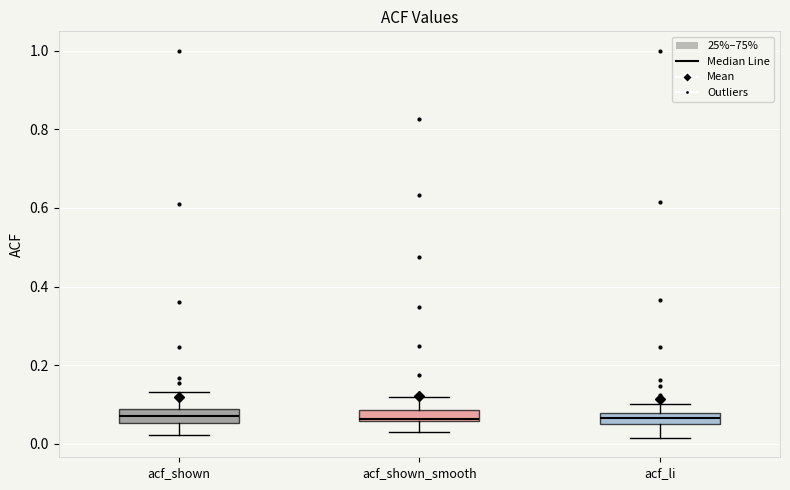

Where does the upper whisker of the box for acf_li end on the y-axis? The values are not printed on the chart, so give them approximately, as read against the axis.

0.10